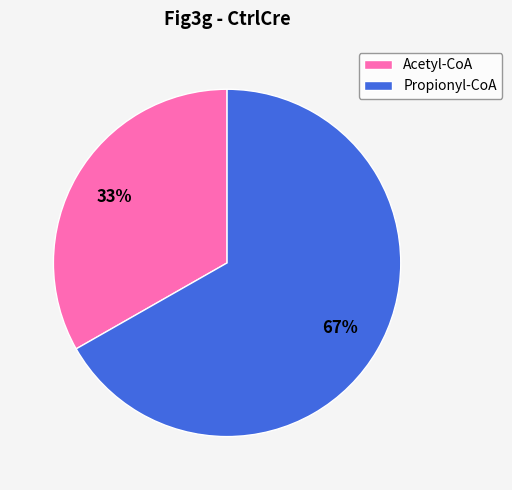

To the nearest percent, what is the difference between the largest and smallest slice percentages?

34%